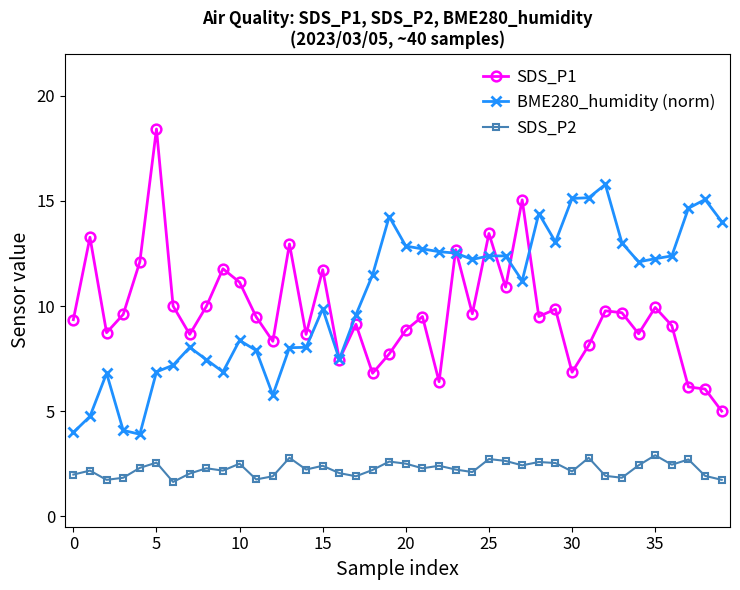

What is the lowest value of the SDS_P1 series?

5.0